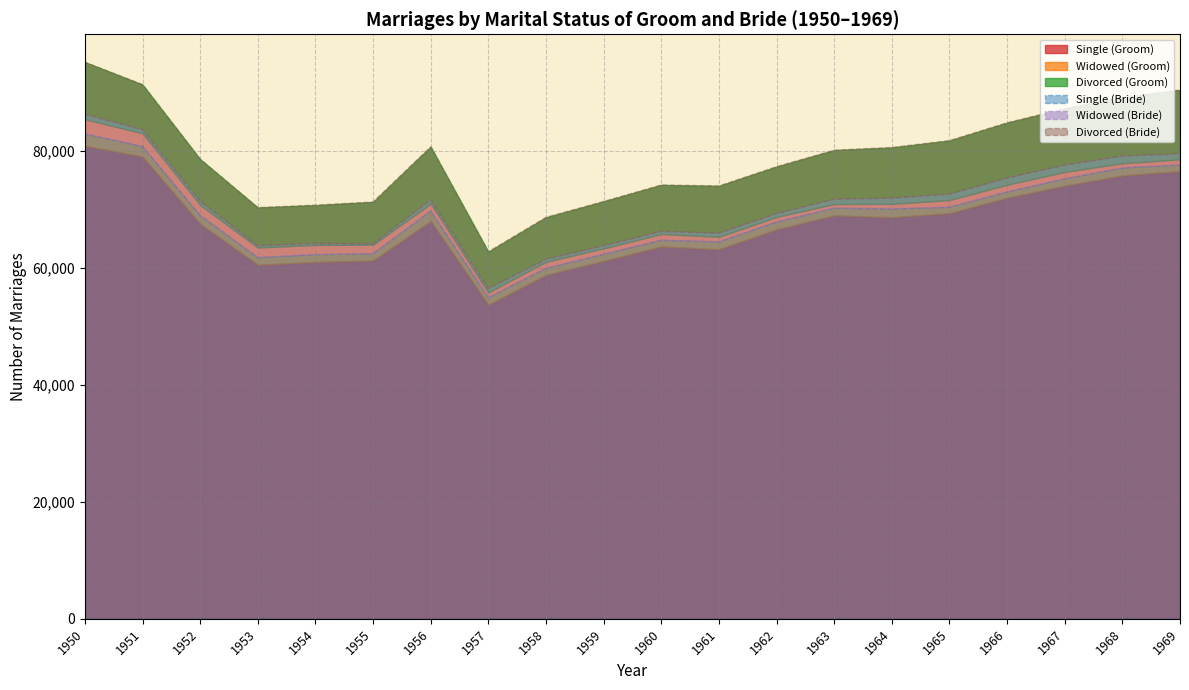

How many categories are shown in the chart?

20